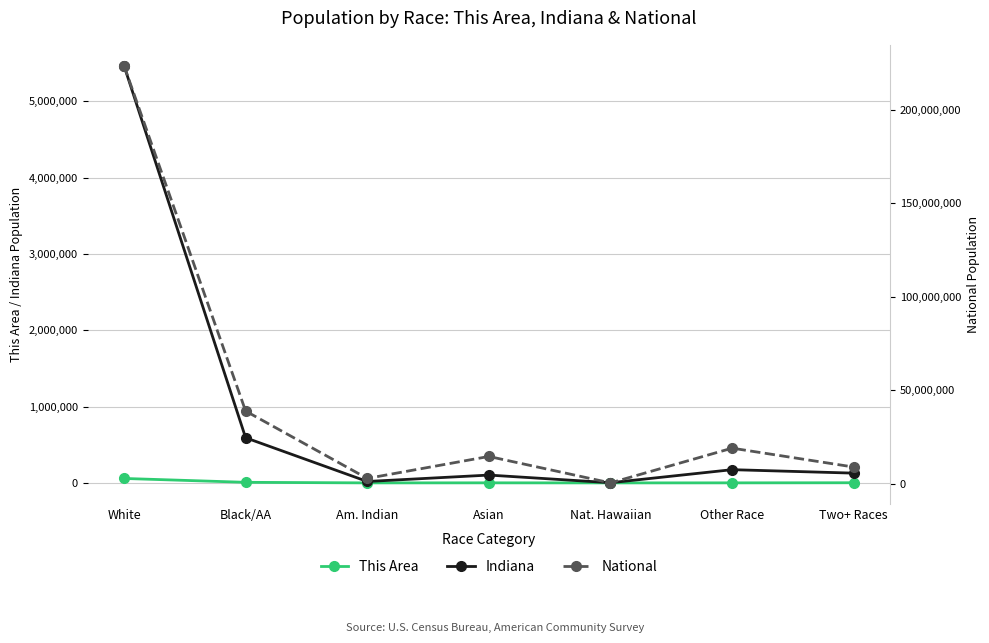

How many series are shown in this chart?

3